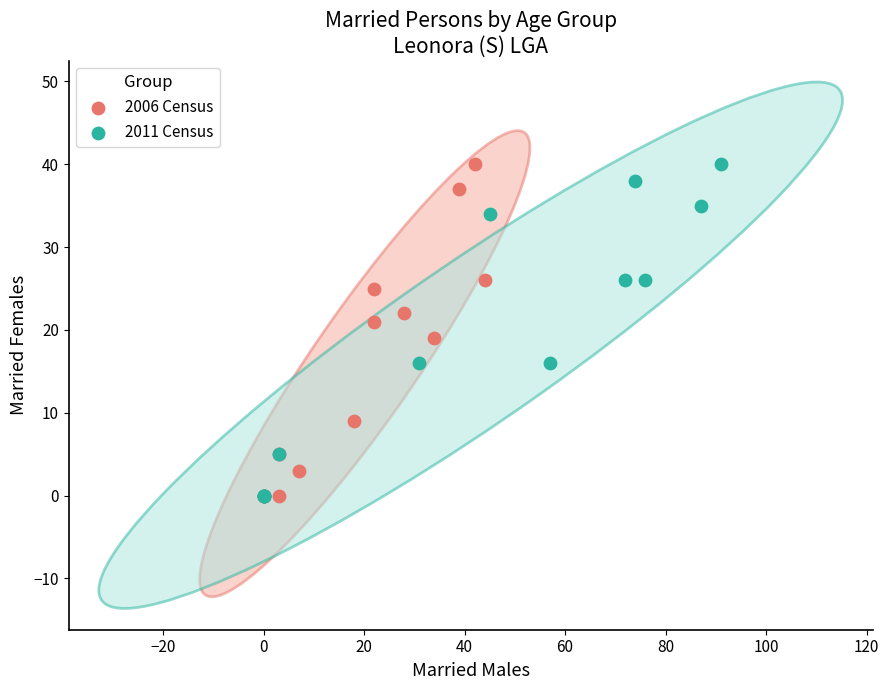

What are all the series names shown in the legend?

2006 Census, 2011 Census